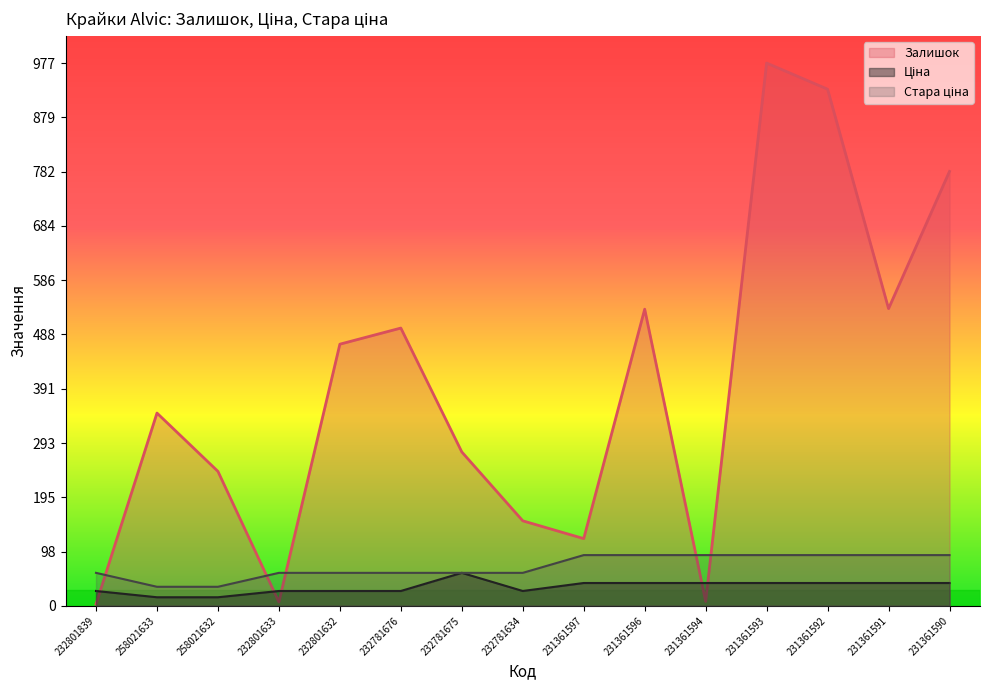

How many lines are shown in the chart?

3